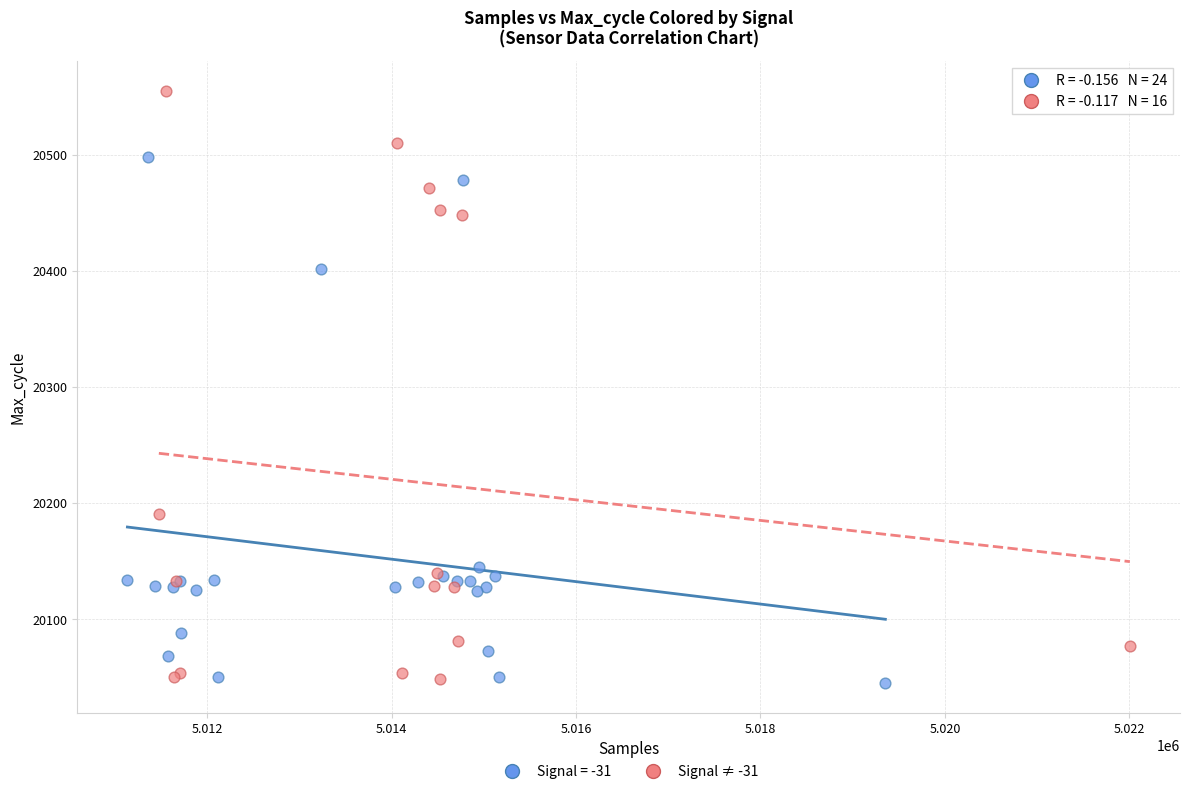

Which series contains the highest Y value?

Signal ≠ -31